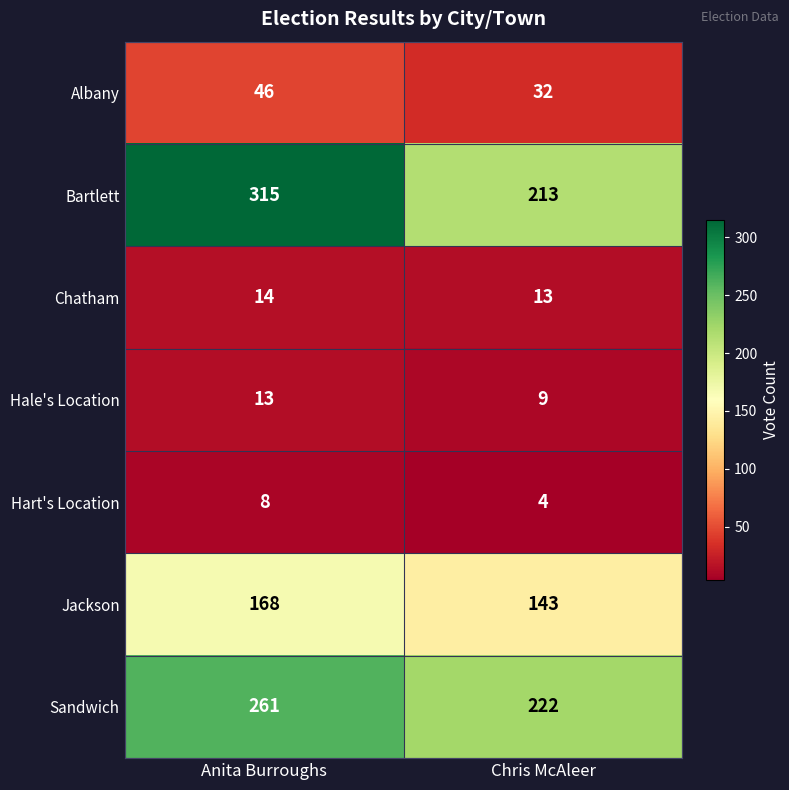

The value of Sandwich at Anita Burroughs is 388. True or false?

False